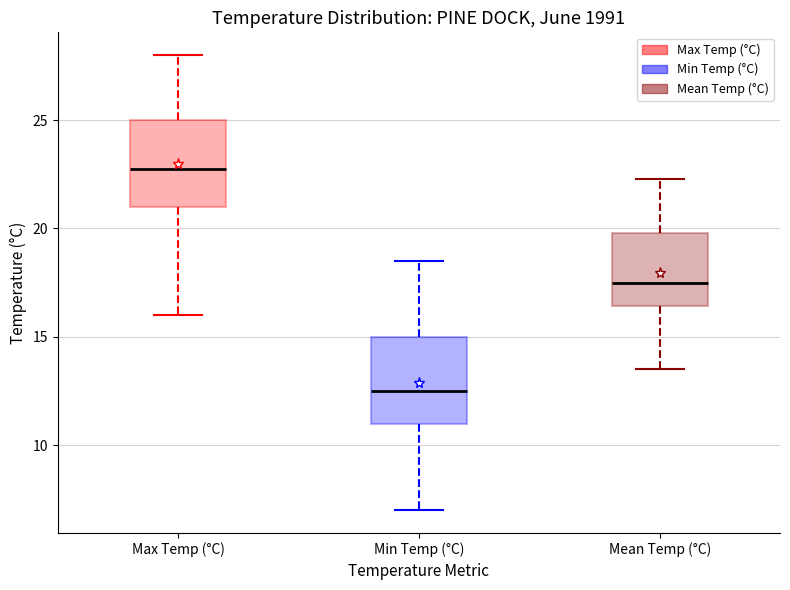

Where is the lower edge of the box for Max Temp (°C) on the y-axis? The values are not printed on the chart, so give them approximately, as read against the axis.

21.0